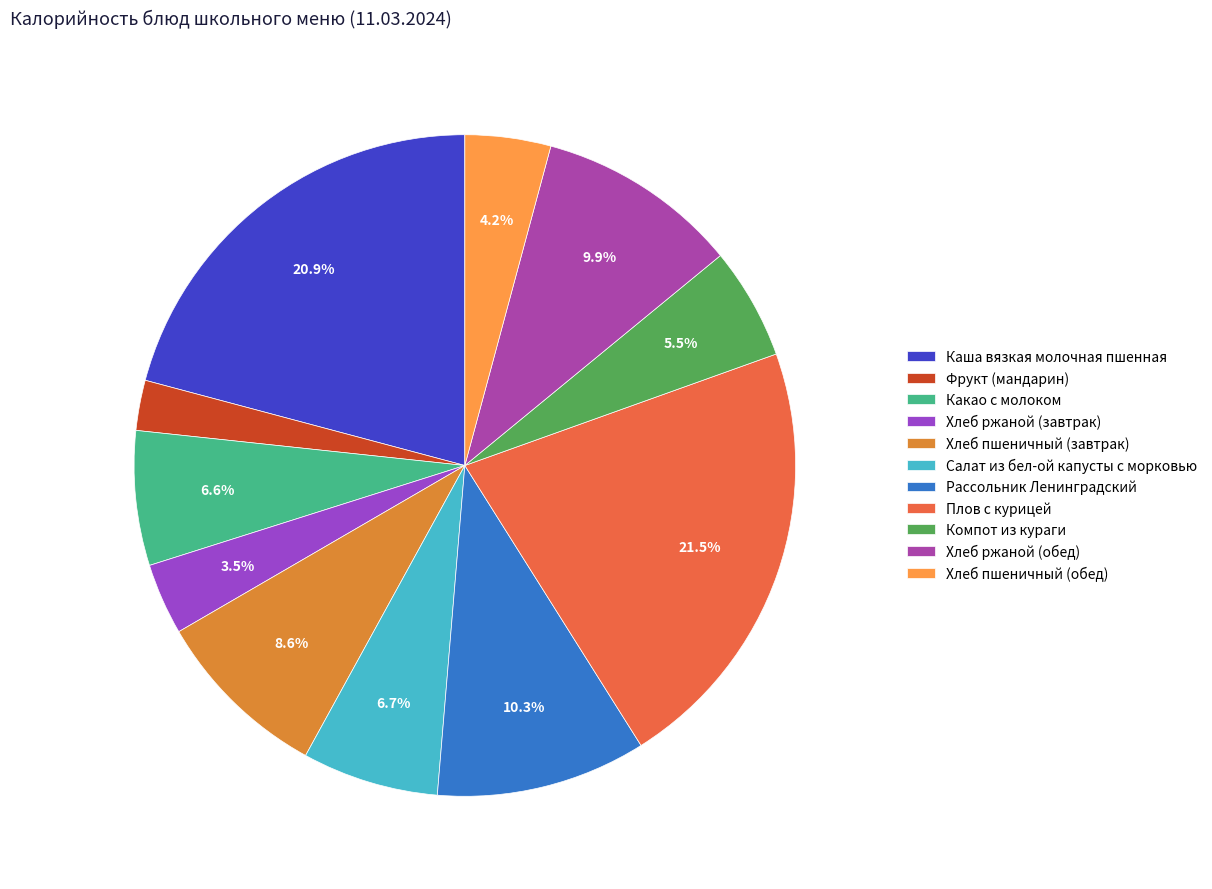

To the nearest percent, what portion does Хлеб пшеничный (завтрак) represent?

9%